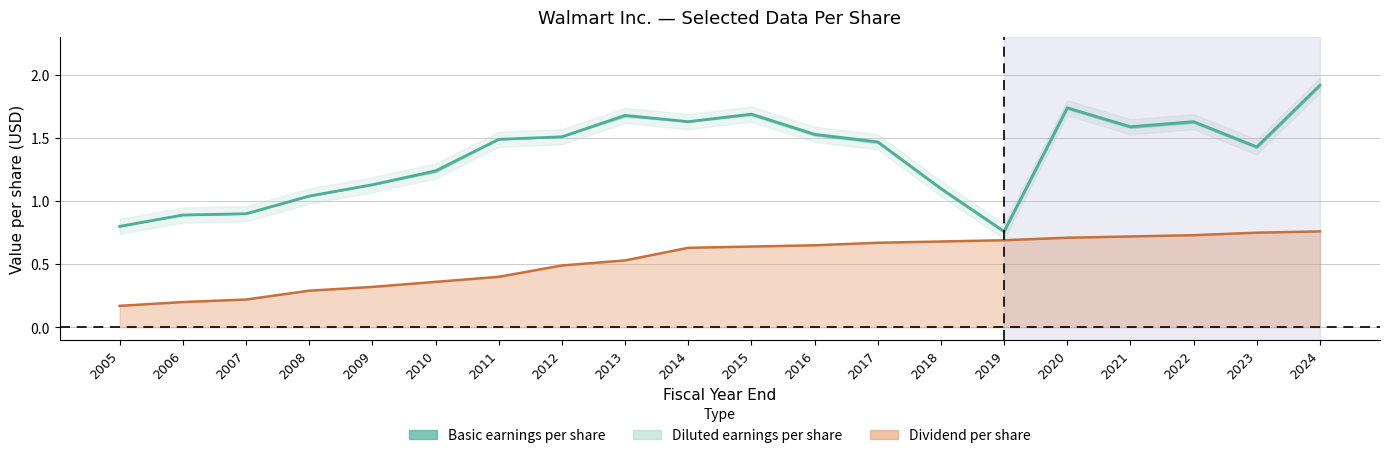

Is it true that Dividend per share equals 0.3 at 2008?

True